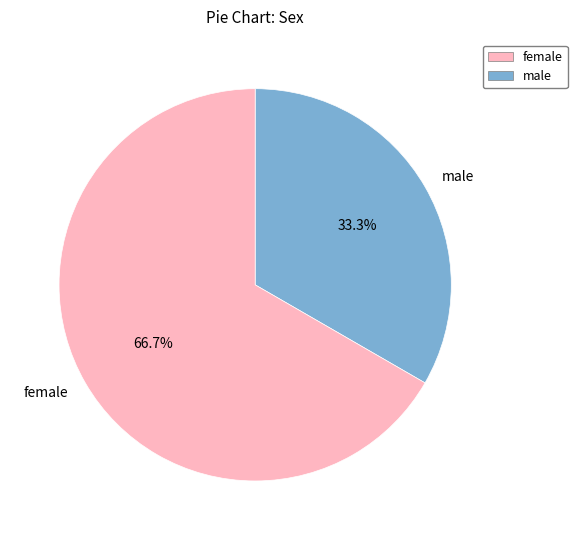

Which slice is the largest?

female